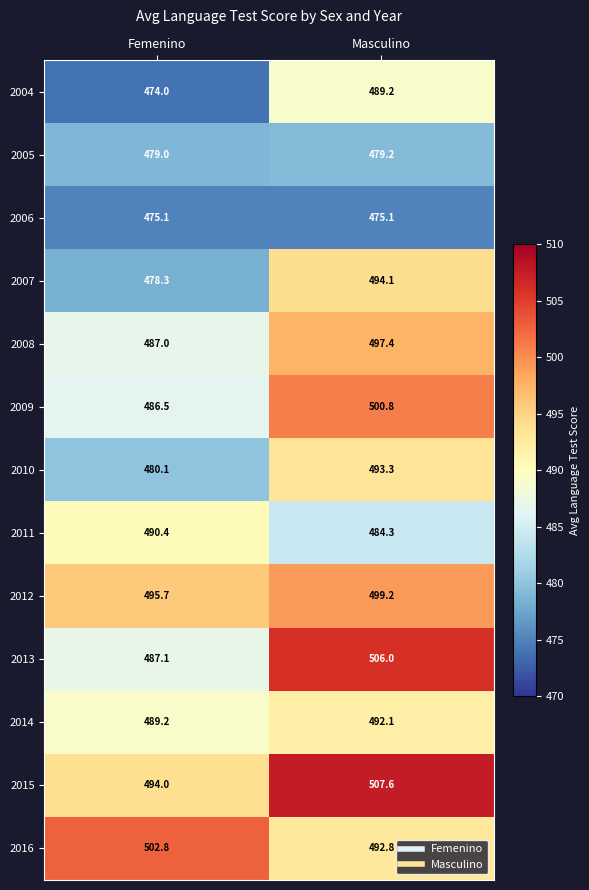

Which series changed the most between Femenino and Masculino?

2013